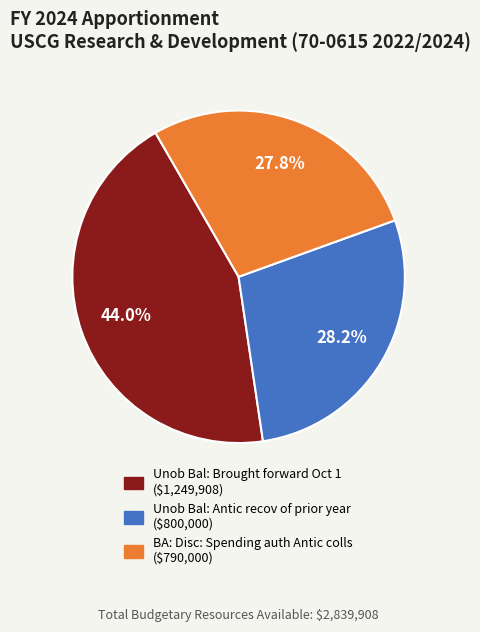

What portion of the pie excludes Unob Bal: Brought forward Oct 1?

56.0%